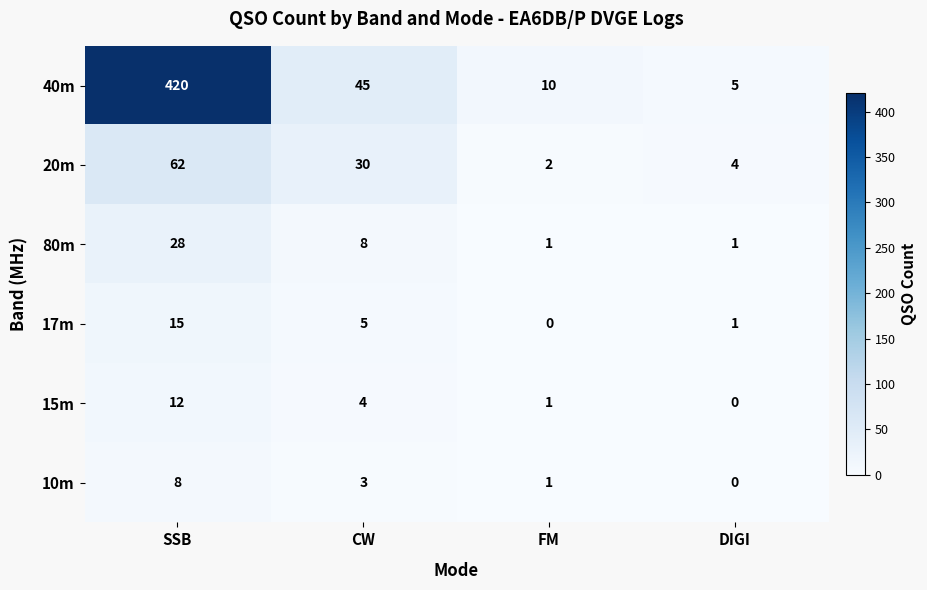

At which label does 20m first exceed 30?

SSB